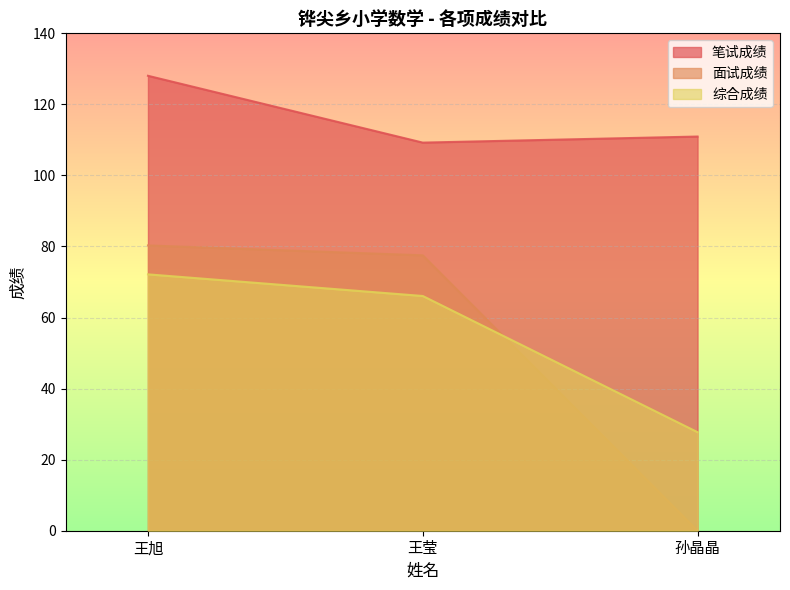

How many data points in 综合成绩 are less than 66?

1